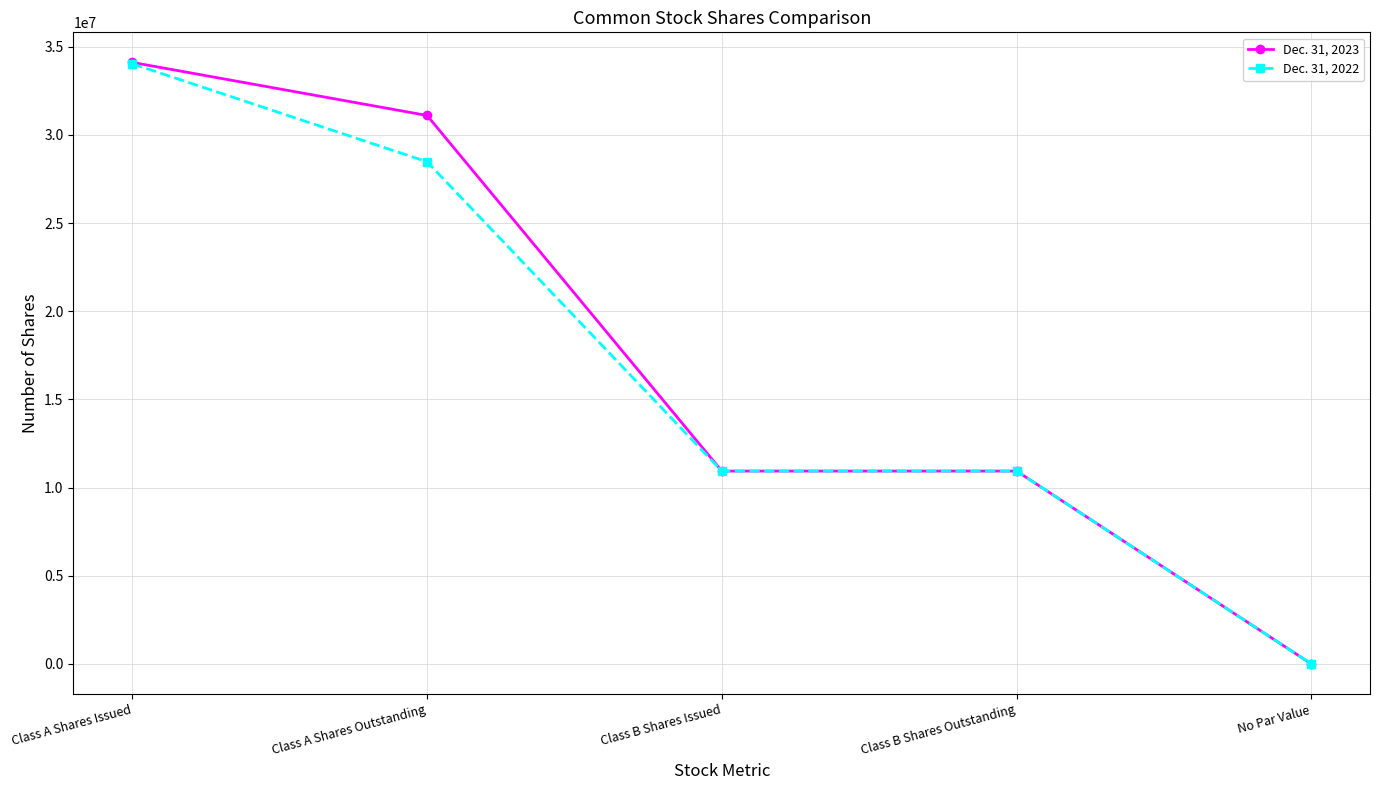

Which series has the largest range (max minus min)?

Dec. 31, 2023